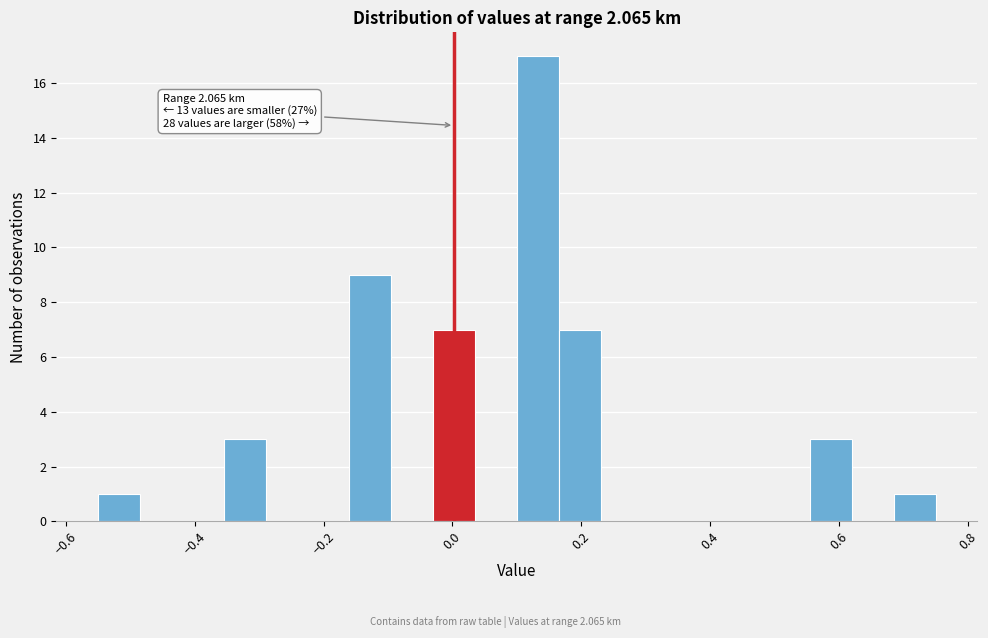

Around what value on the x-axis is the tallest bar? Give the approximate position of its centre, as read against the axis.

0.14